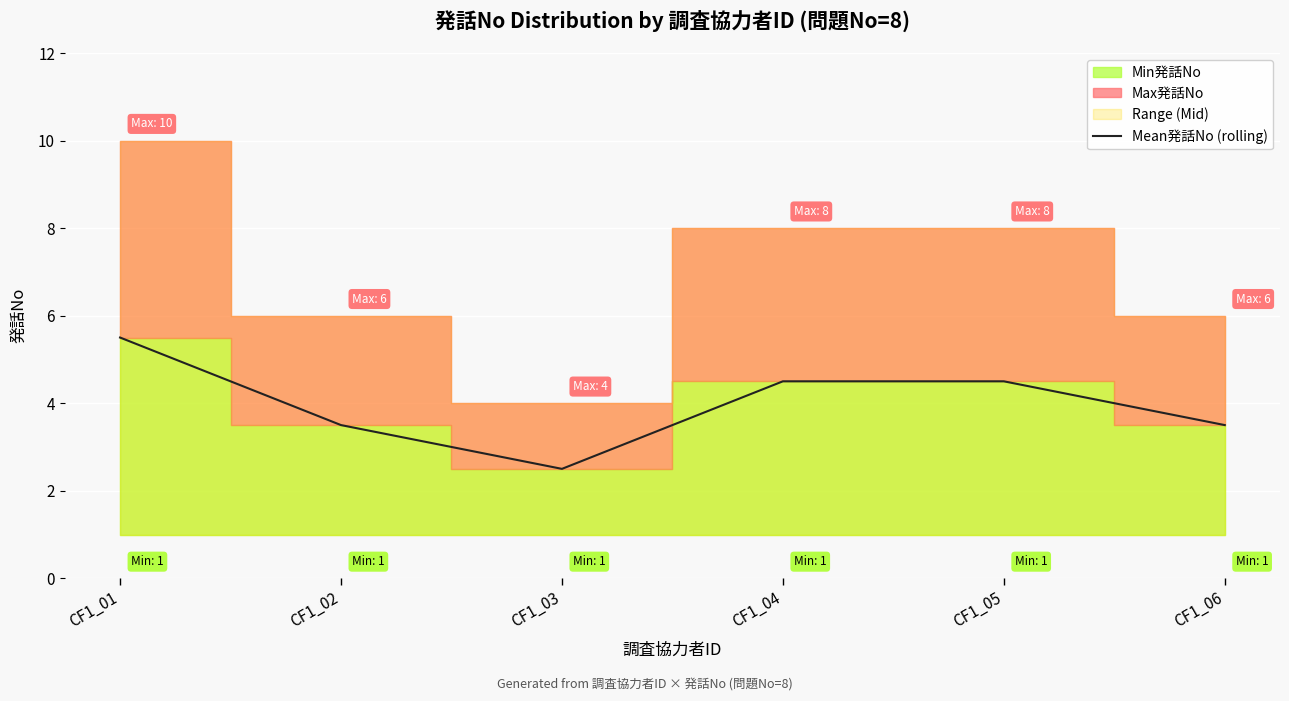

What is the average value?

4.0